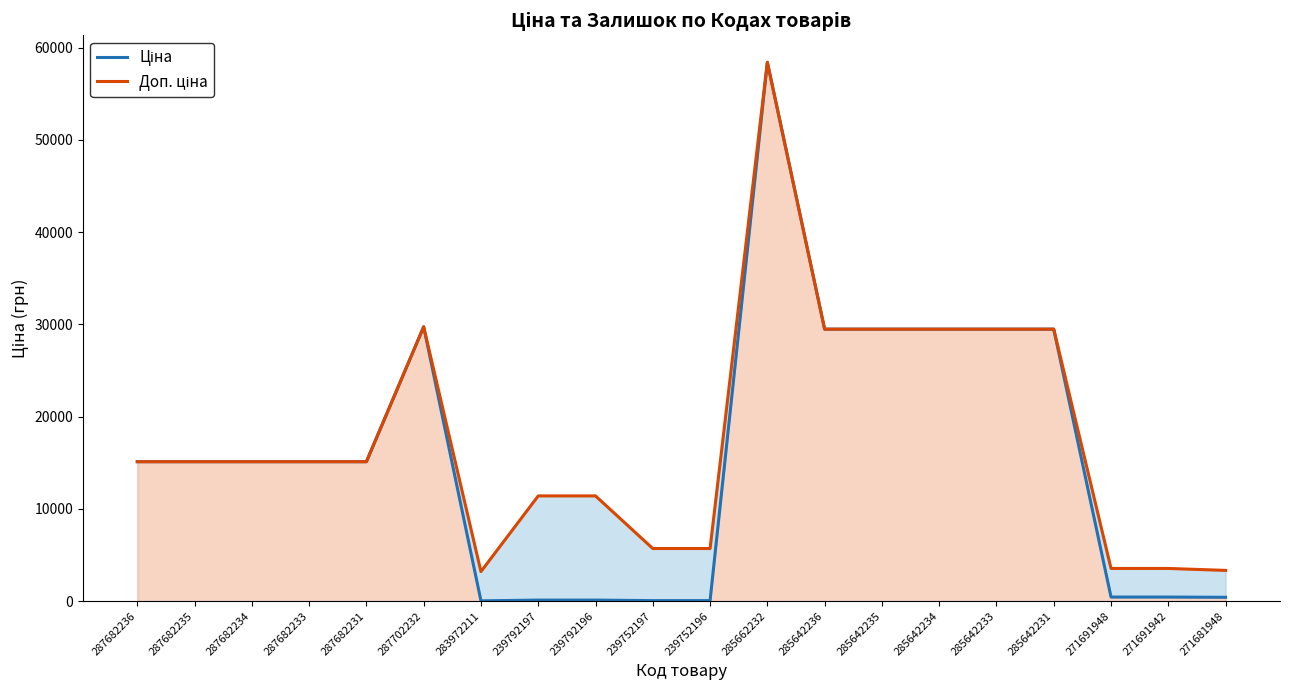

At which category does Доп. ціна reach its first local valley?

283972211